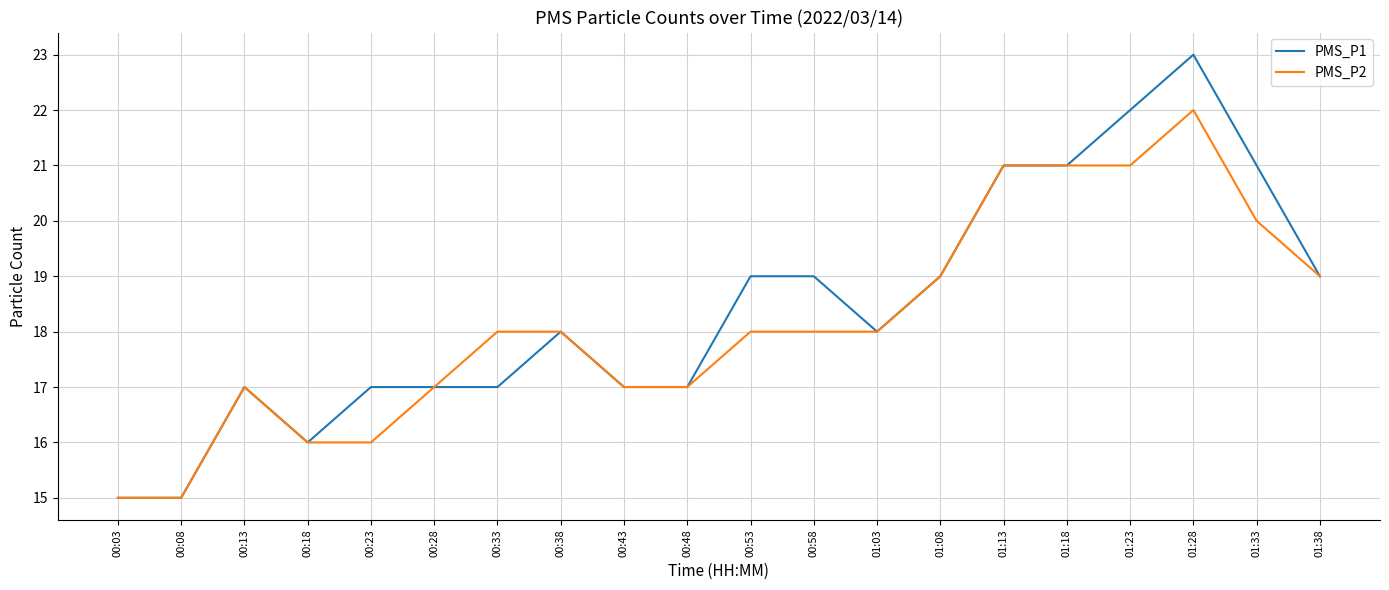

What position from the right is 00:28?

15